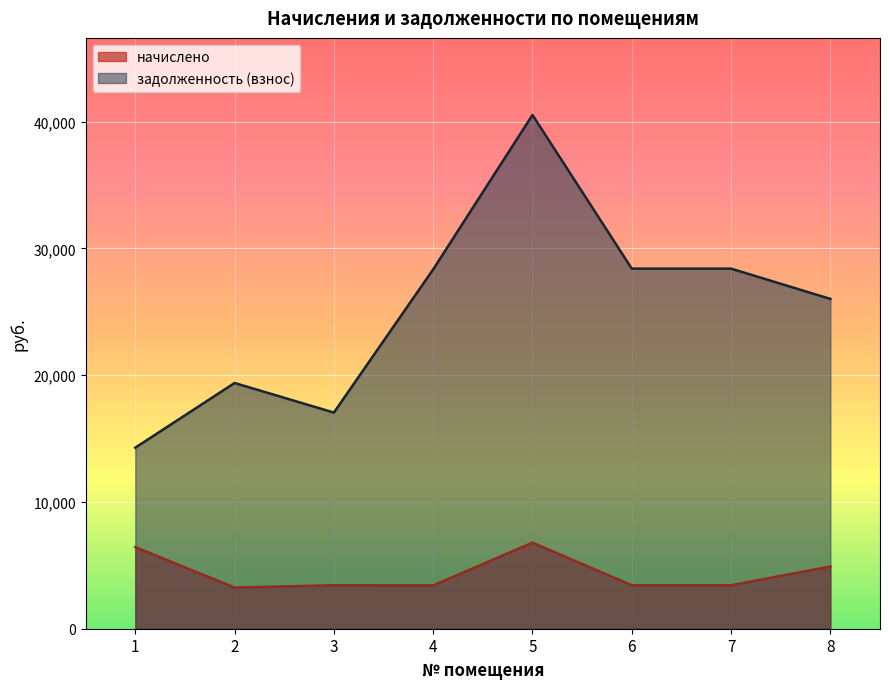

What is the approximate value of начислено at 8?

4910.4